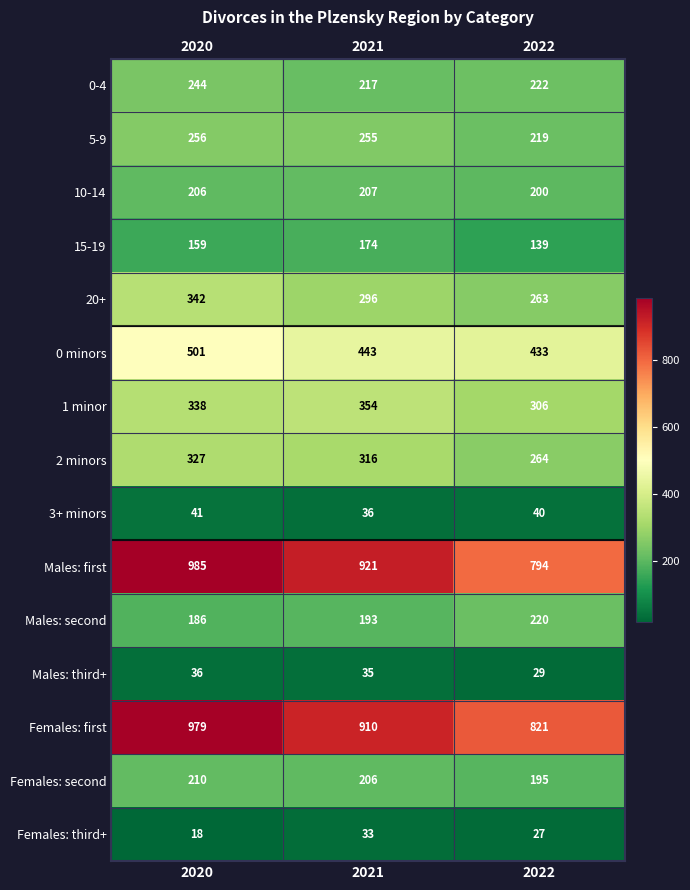

How many 2 minors values are between 264 and 327?

3